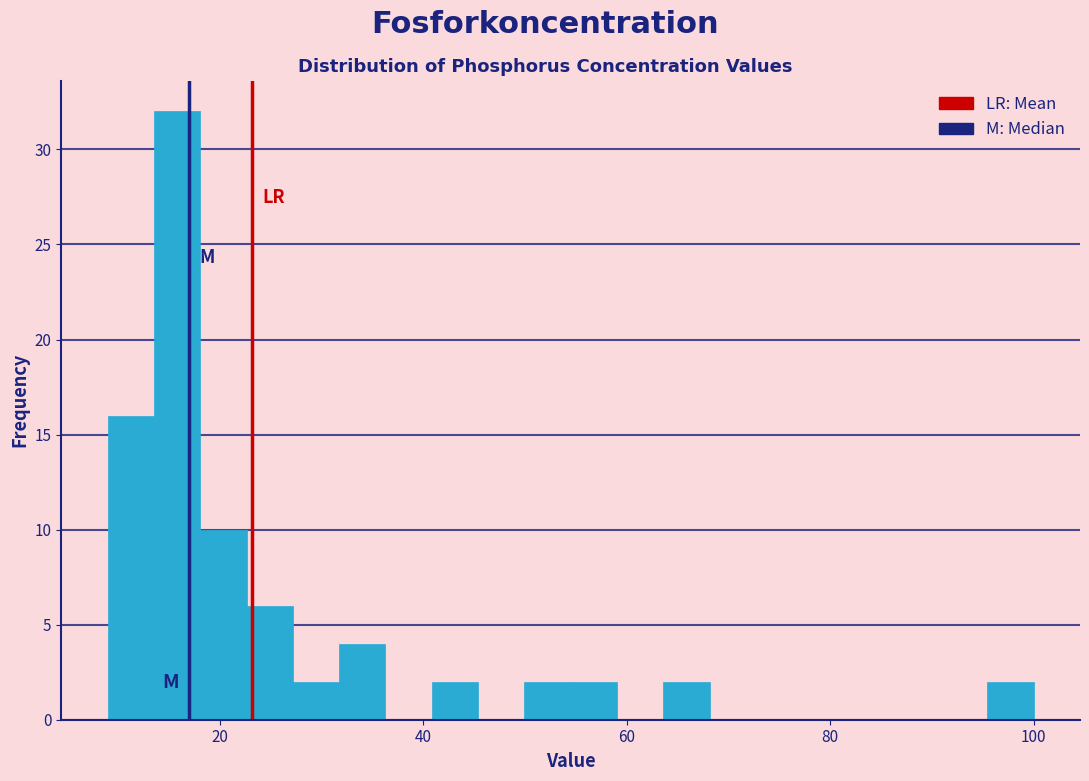

Around what value on the x-axis is the tallest bar? Give the approximate position of its centre, as read against the axis.

16